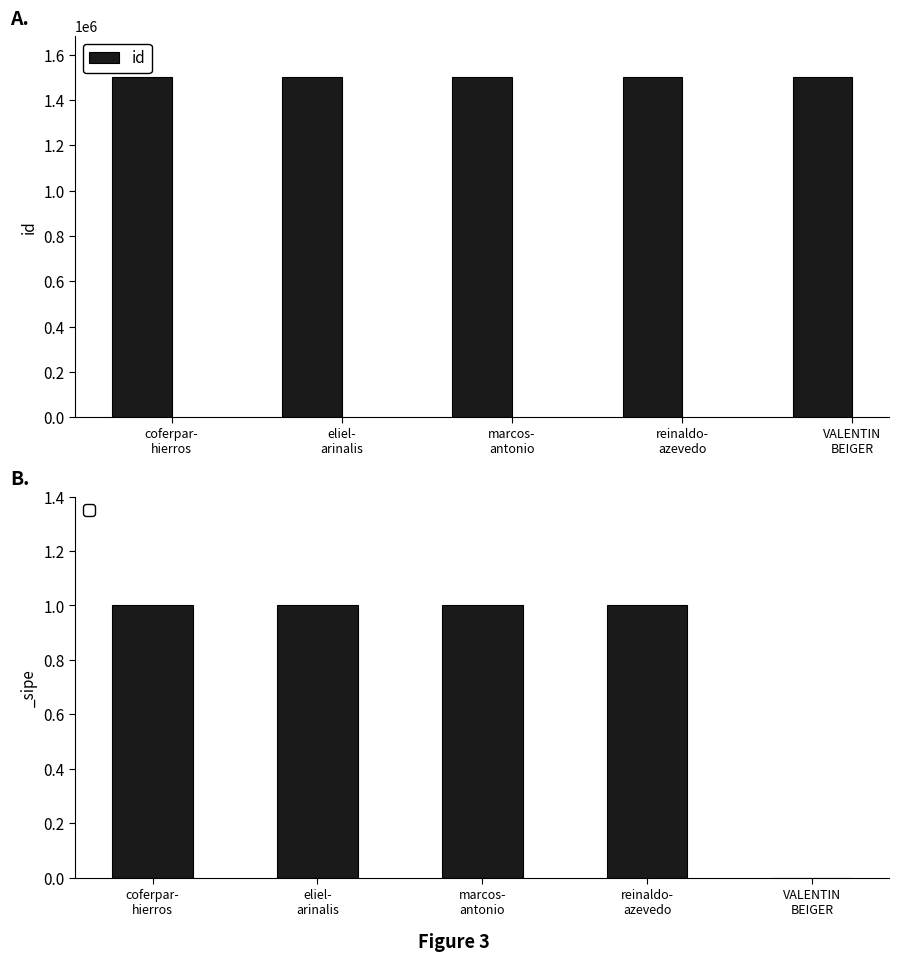

List the labels in order of value, largest first.

coferpar-
hierros, marcos-
antonio, reinaldo-
azevedo, eliel-
arinalis, VALENTIN
BEIGER